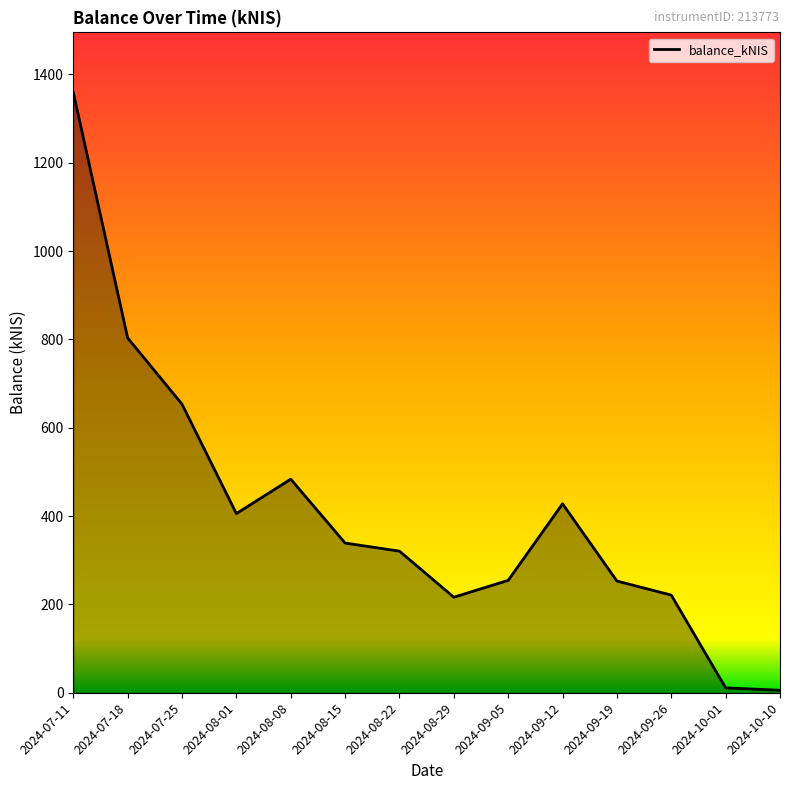

How many lines are shown in the chart?

1